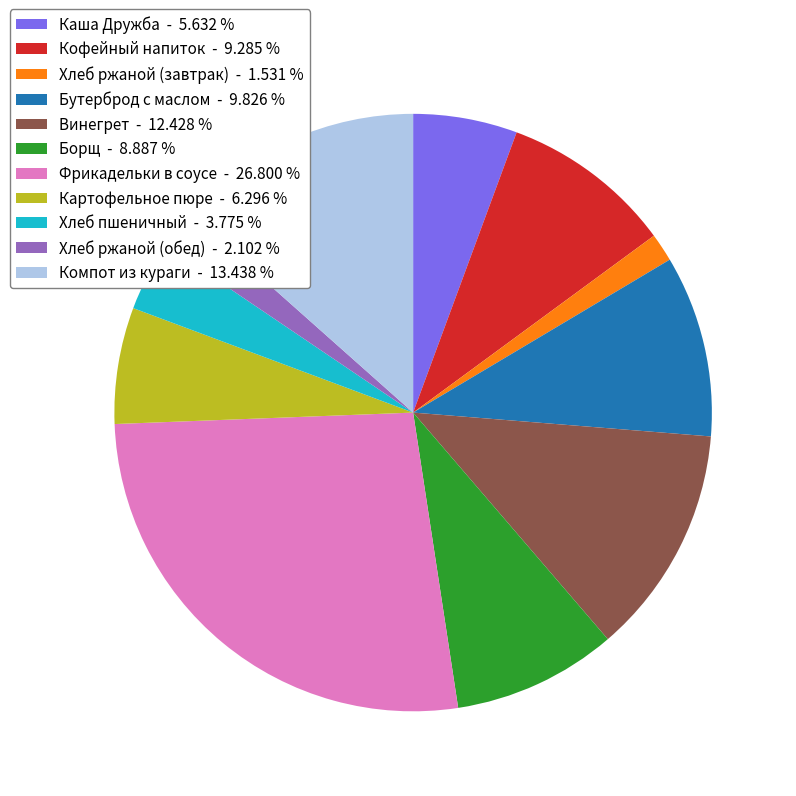

The Фрикадельки в соусе slice represents 27% of the pie. True or false?

True